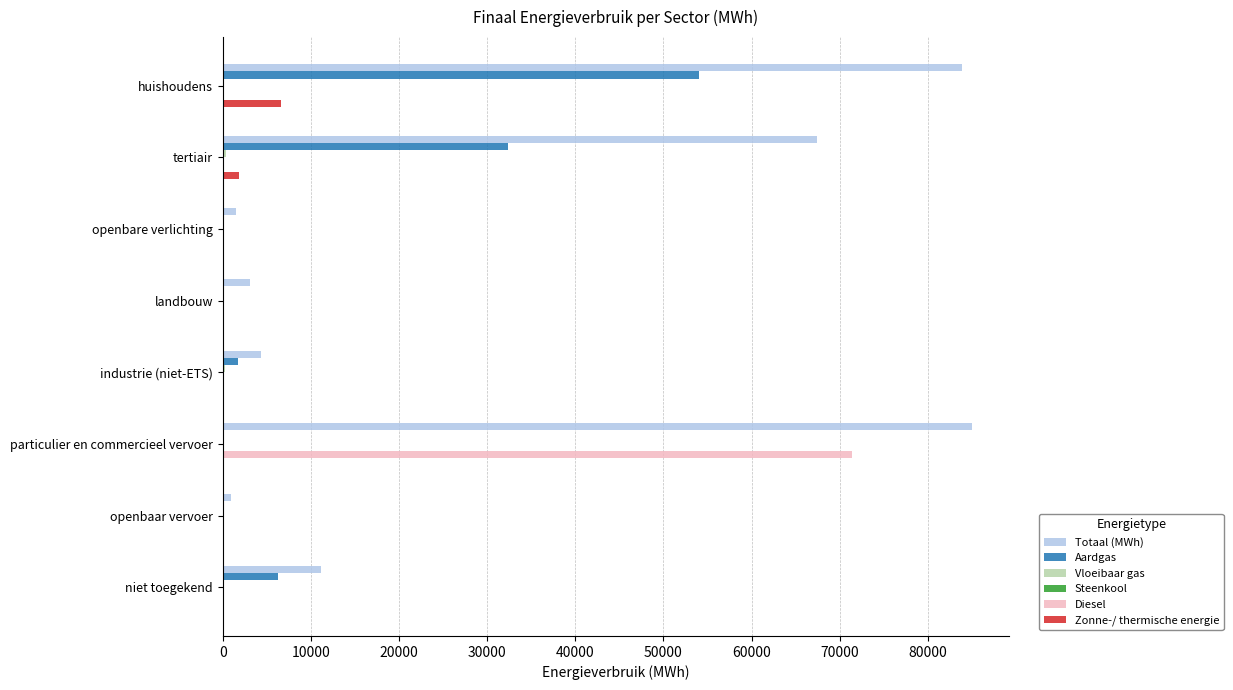

What is the sum of all Totaal (MWh) values?

257243.5